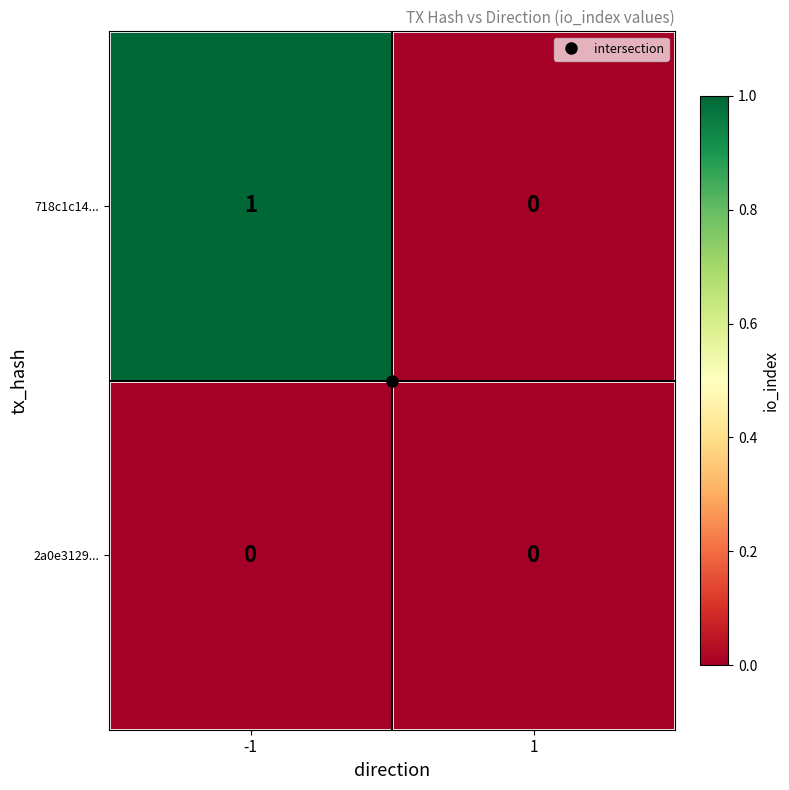

List the series in order of their overall mean, lowest first.

2a0e3129..., 718c1c14...